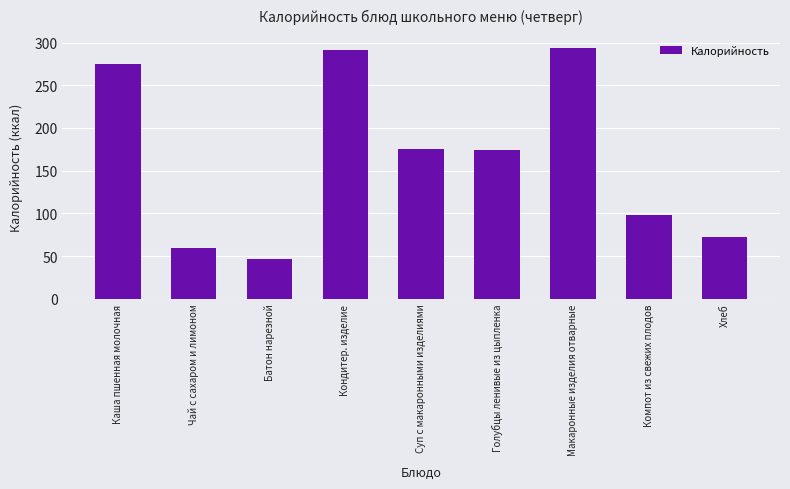

Count the number of categories in the chart.

9